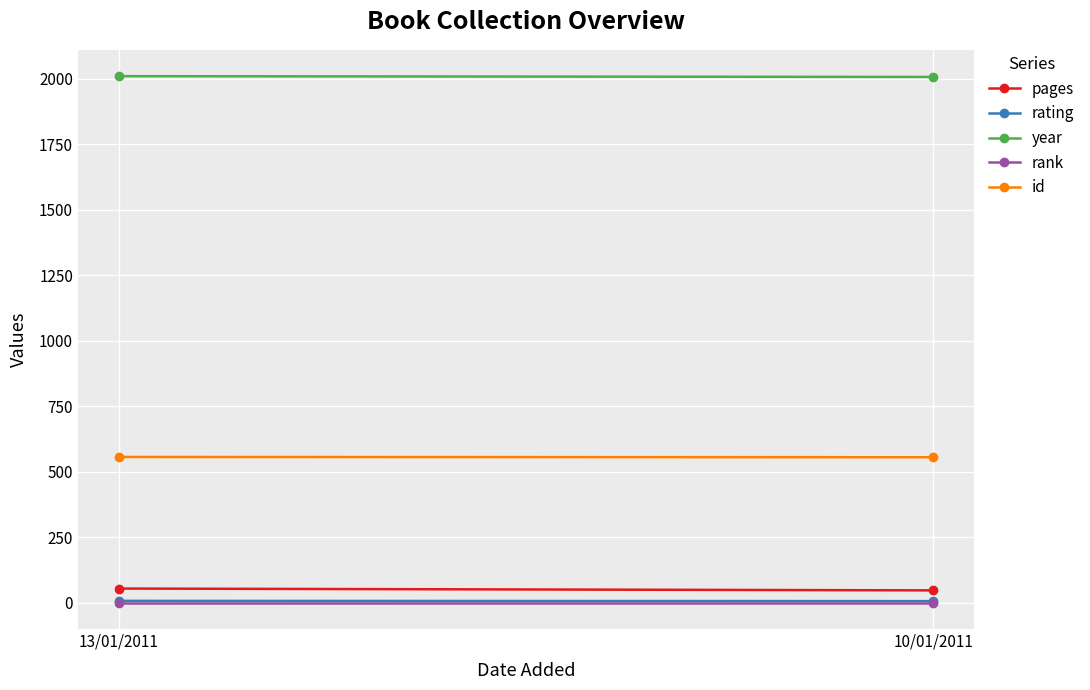

What is the difference between the year values at 10/01/2011 and 13/01/2011?

3